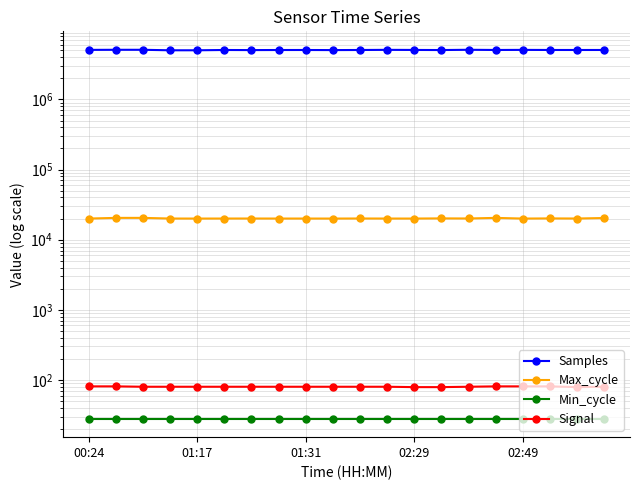

Does the chart display data point markers on the line(s)?

Yes